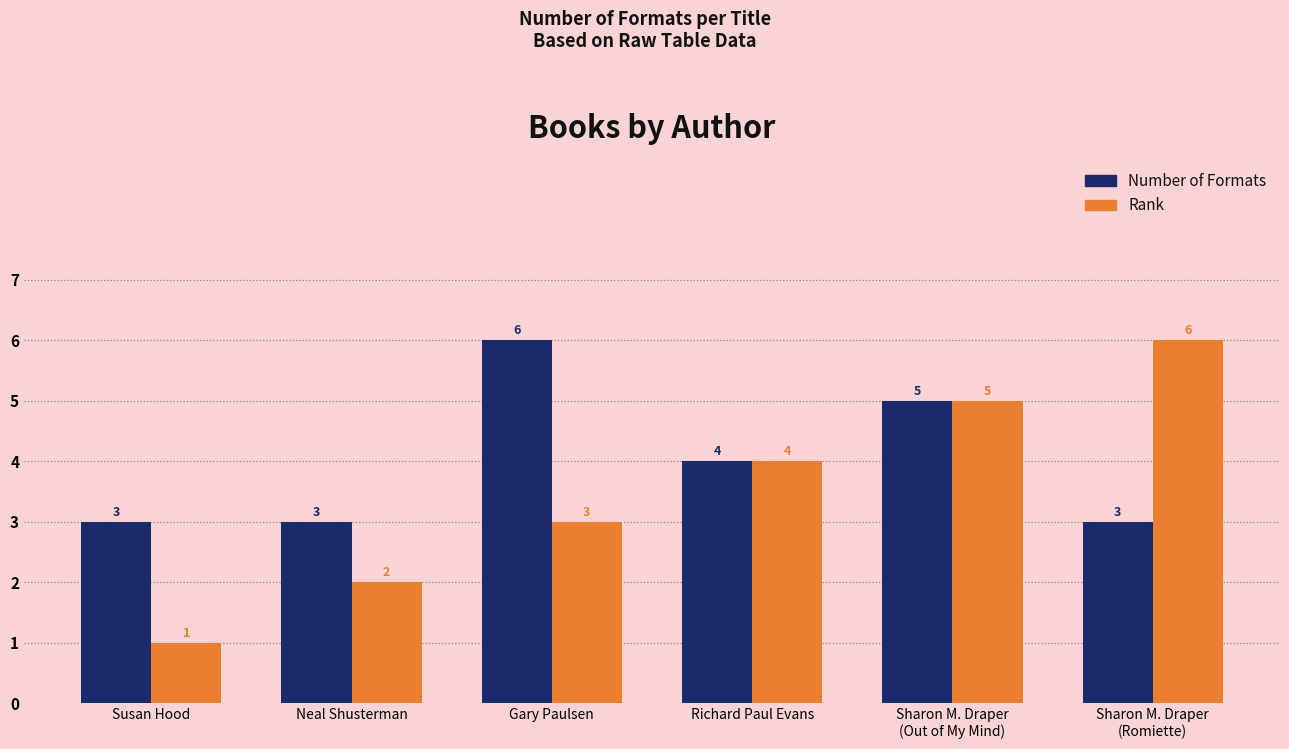

What value does the Rank series have at Neal Shusterman?

2